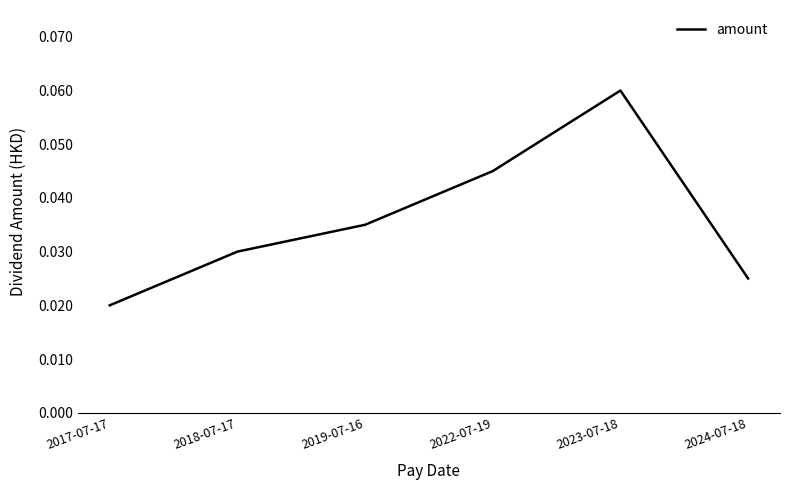

List the labels in order of value, largest first.

2023-07-18, 2022-07-19, 2019-07-16, 2018-07-17, 2024-07-18, 2017-07-17